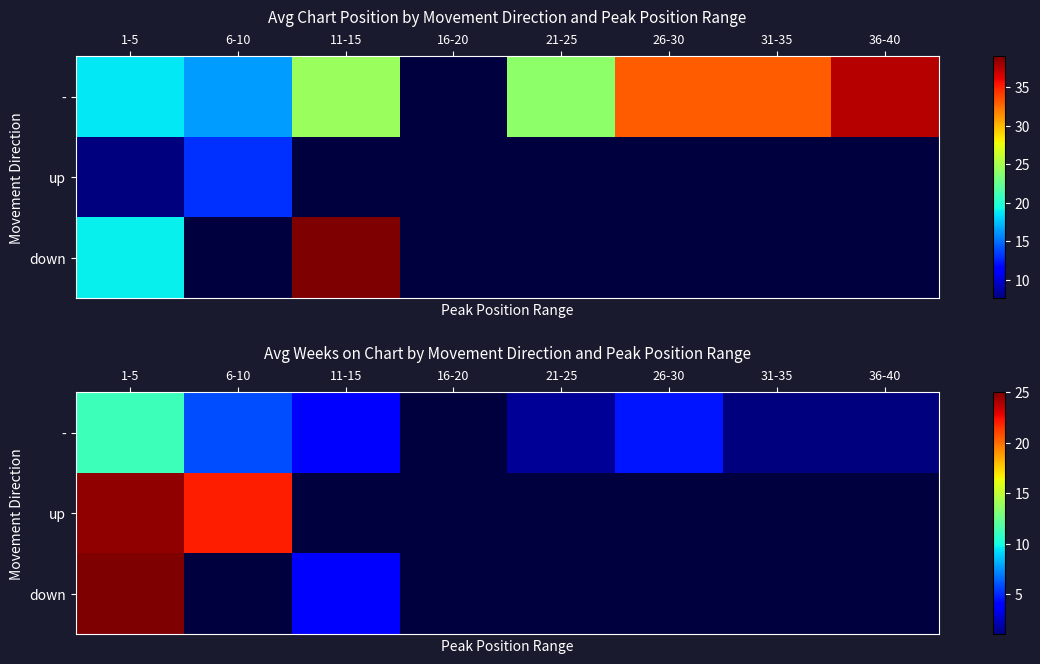

List the series in order of their peak value, highest first.

down, up, -